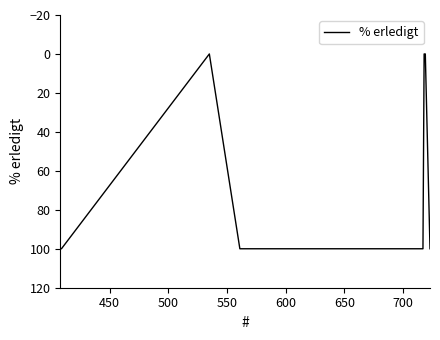

Reading left to right, what are all the values shown in this chart?

100	0	0	100	100	100	100	100	100	100	100	100	100	0	100	100